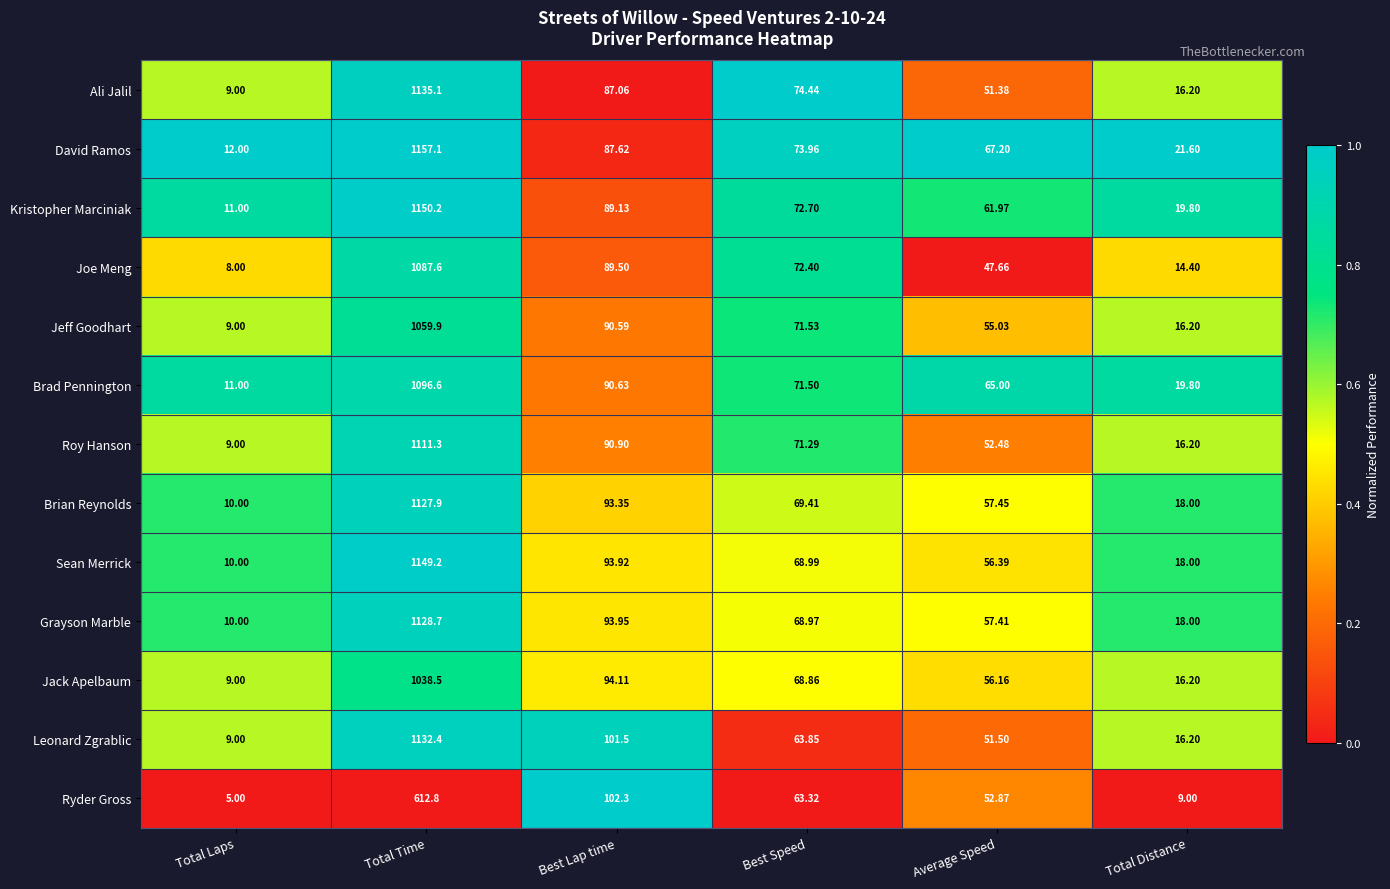

Where does the Kristopher Marciniak series first go above 72?

Total Time